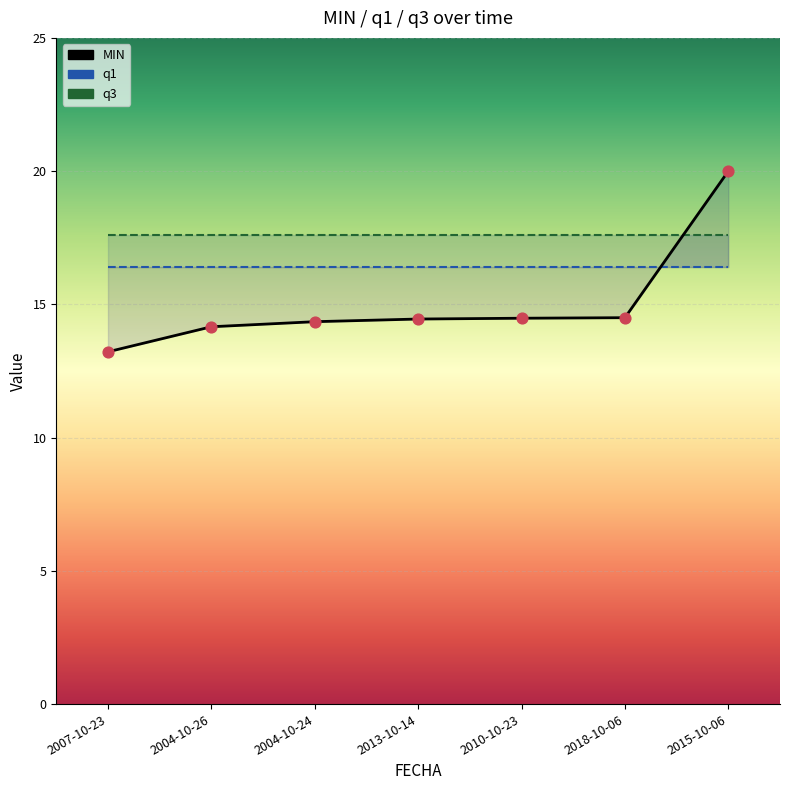

Which series reaches the minimum Y coordinate?

MIN